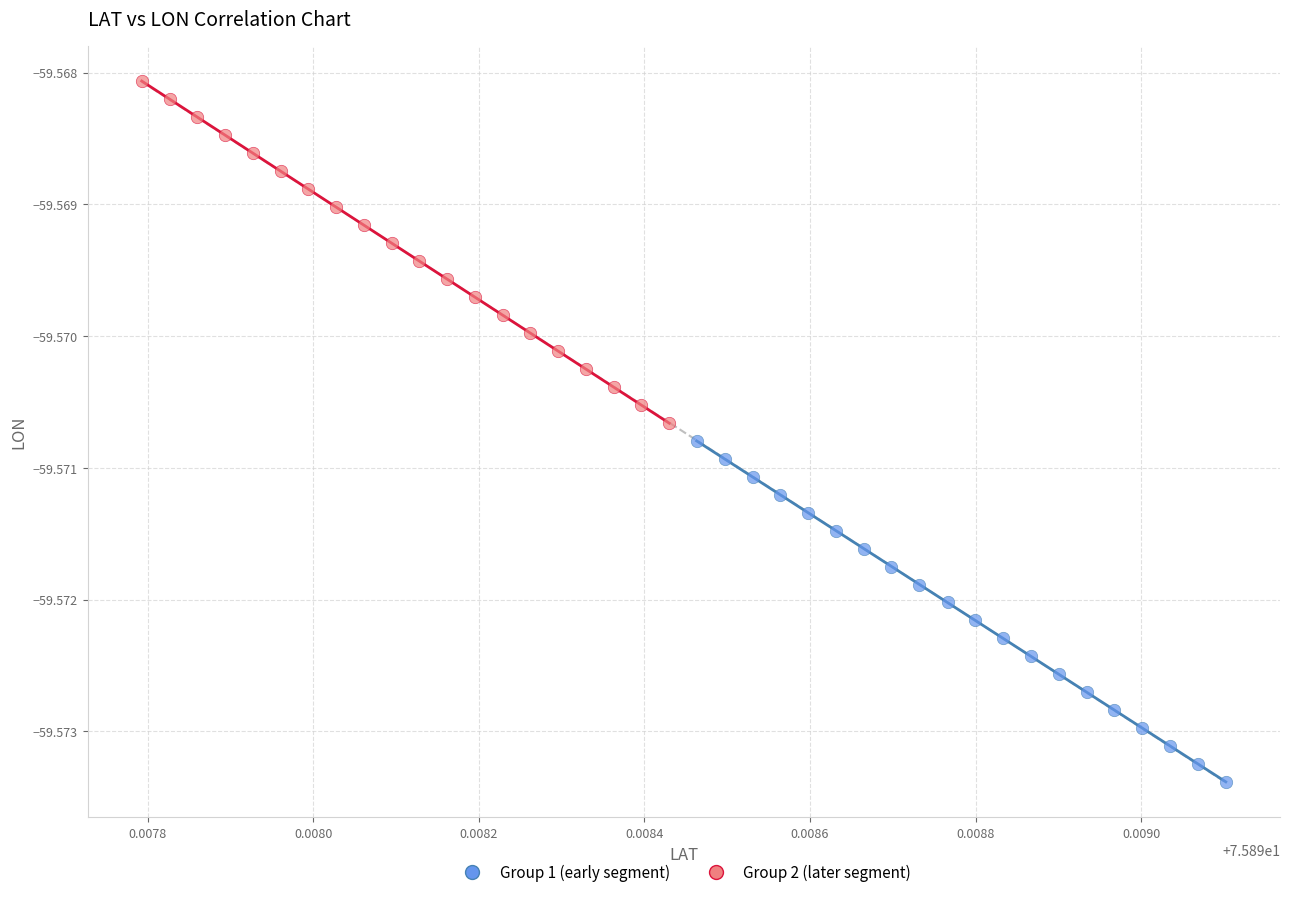

Which series contains the lowest Y value?

Group 1 (early segment)